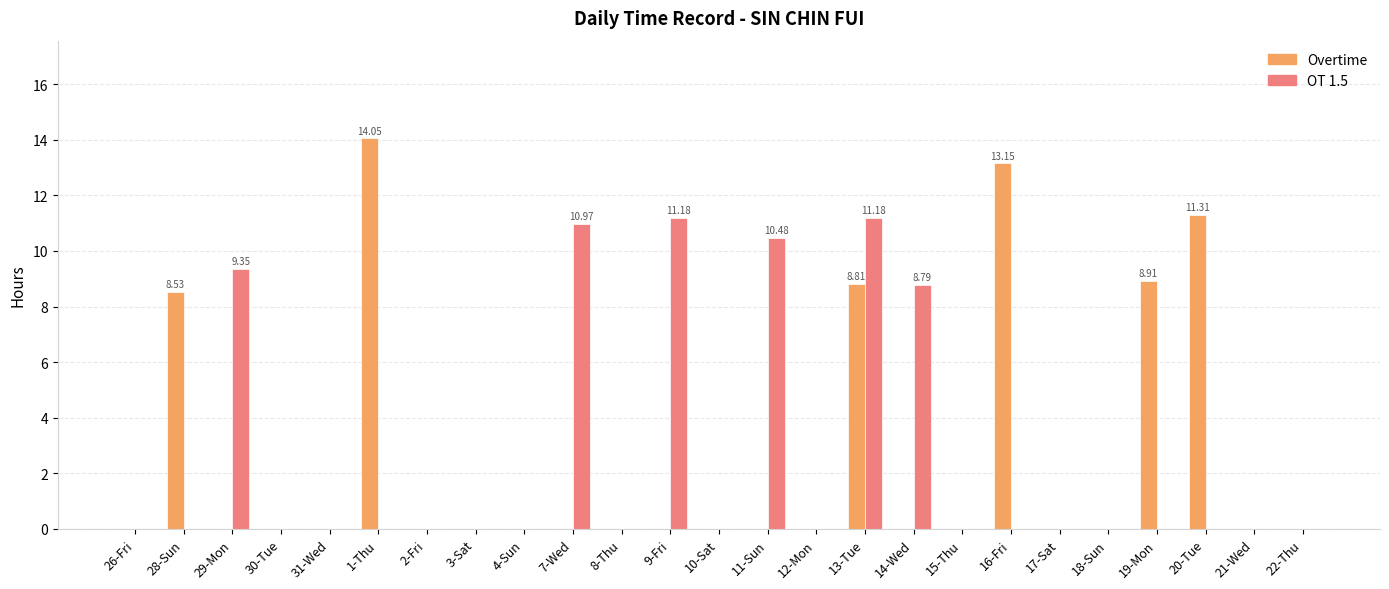

At which category is the sum across all series the highest?

13-Tue